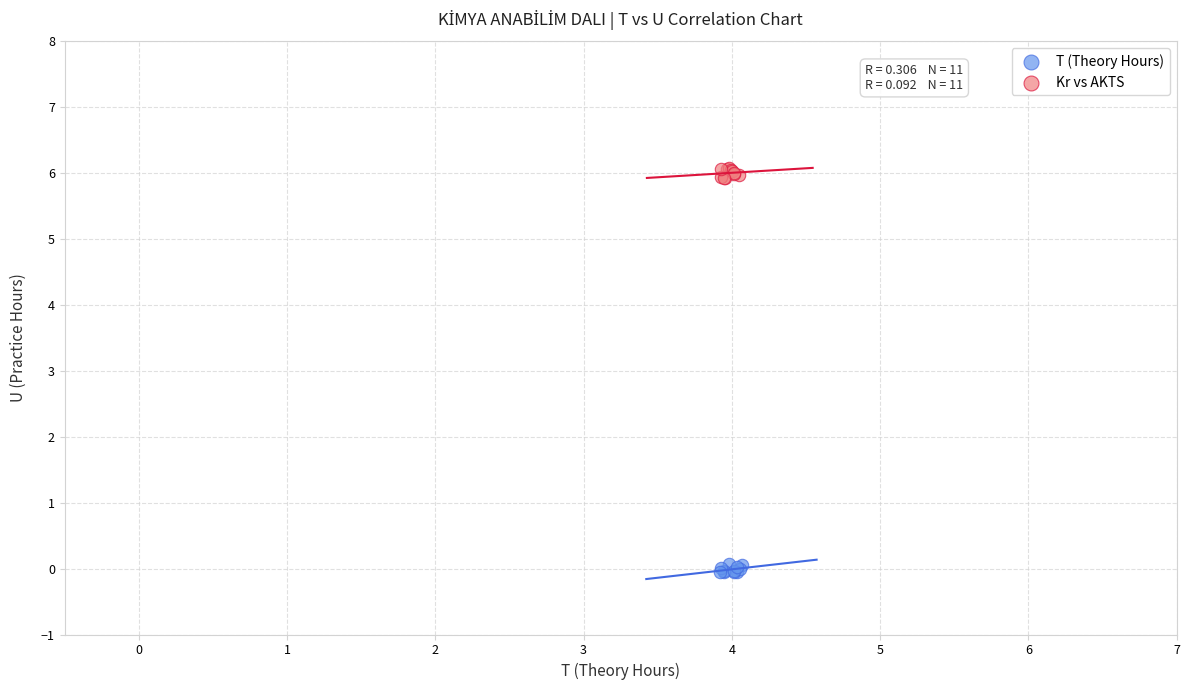

Which series reaches the minimum Y coordinate?

T (Theory Hours)